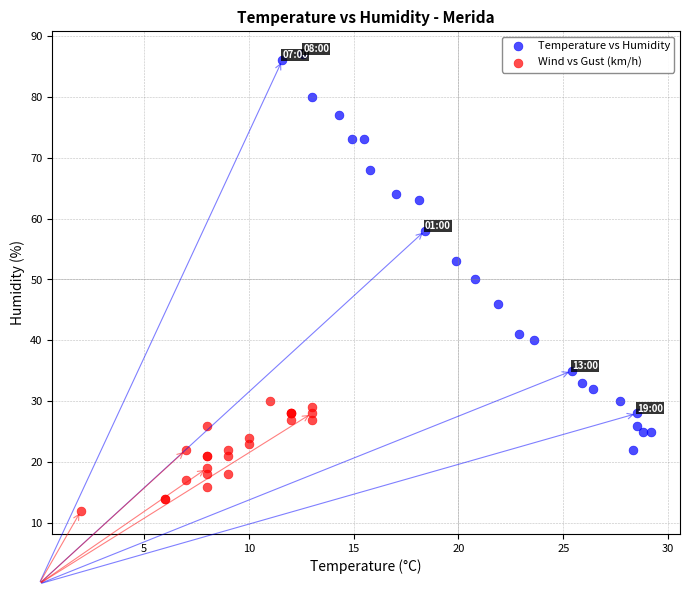

Which series has the widest spread of Y values?

Temperature vs Humidity